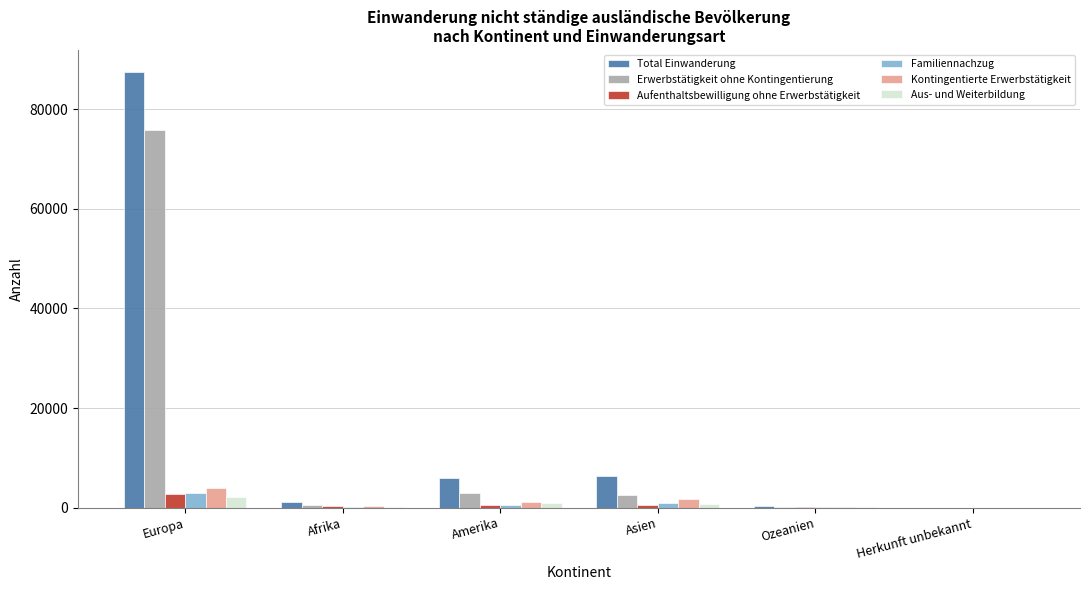

At which label does Aus- und Weiterbildung first exceed 723?

Europa